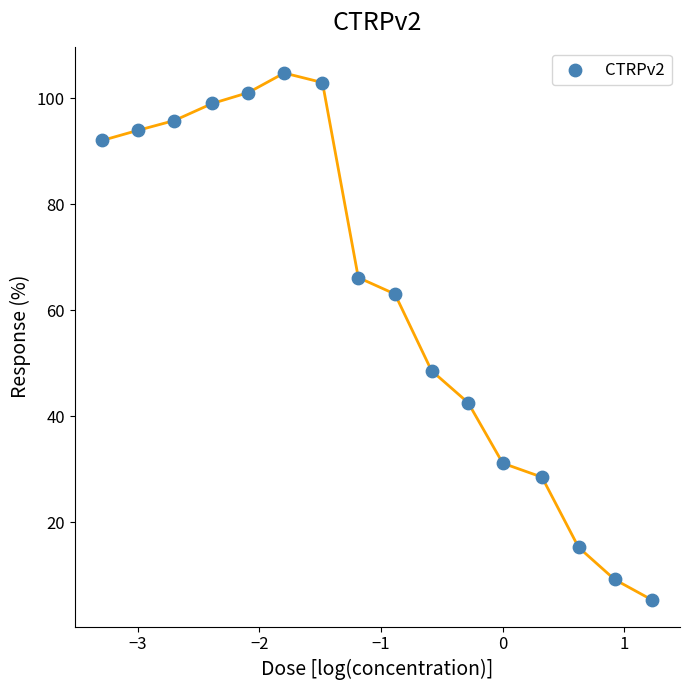

What Y value in the scatter plot is closest to 55?

48.6